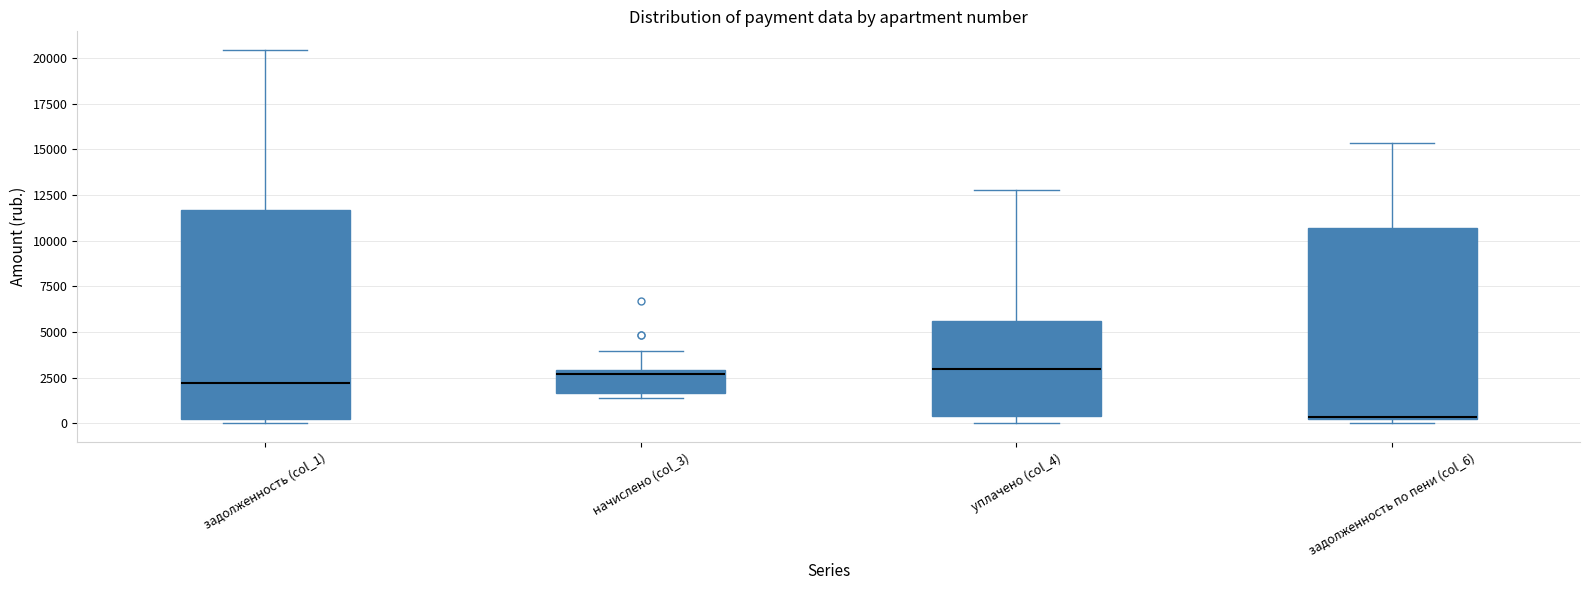

Reading left to right, transcribe this box plot: for each box, give where its median line is, the range the box spans, and where its two whiskers end, as read against the y-axis. The values are not printed on the chart, so give them approximately, as read against the axis.

задолженность (col_1): median 2000, box 0 to 11500, whiskers 0 (just below the box's lower edge) to 20500
начислено (col_3): median 2500, box 1500 to 3000, whiskers 1500 (just below the box's lower edge) to 4000
уплачено (col_4): median 3000, box 500 to 5500, whiskers 0 to 13000
задолженность по пени (col_6): median 500, box 0 to 10500, whiskers 0 (just below the box's lower edge) to 15500